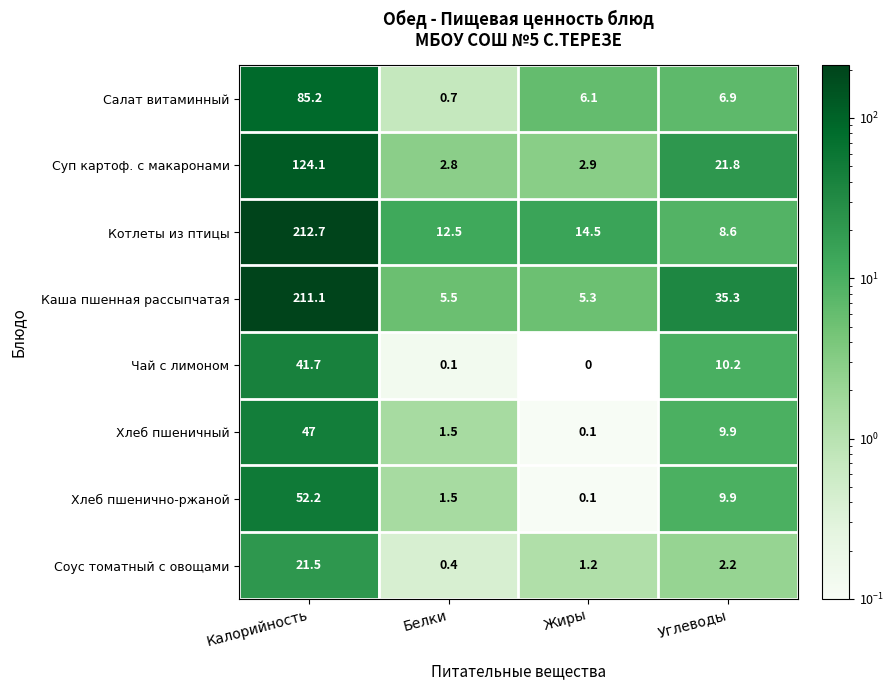

What is the difference between the Хлеб пшеничный values at Белки and Калорийность?

45.5